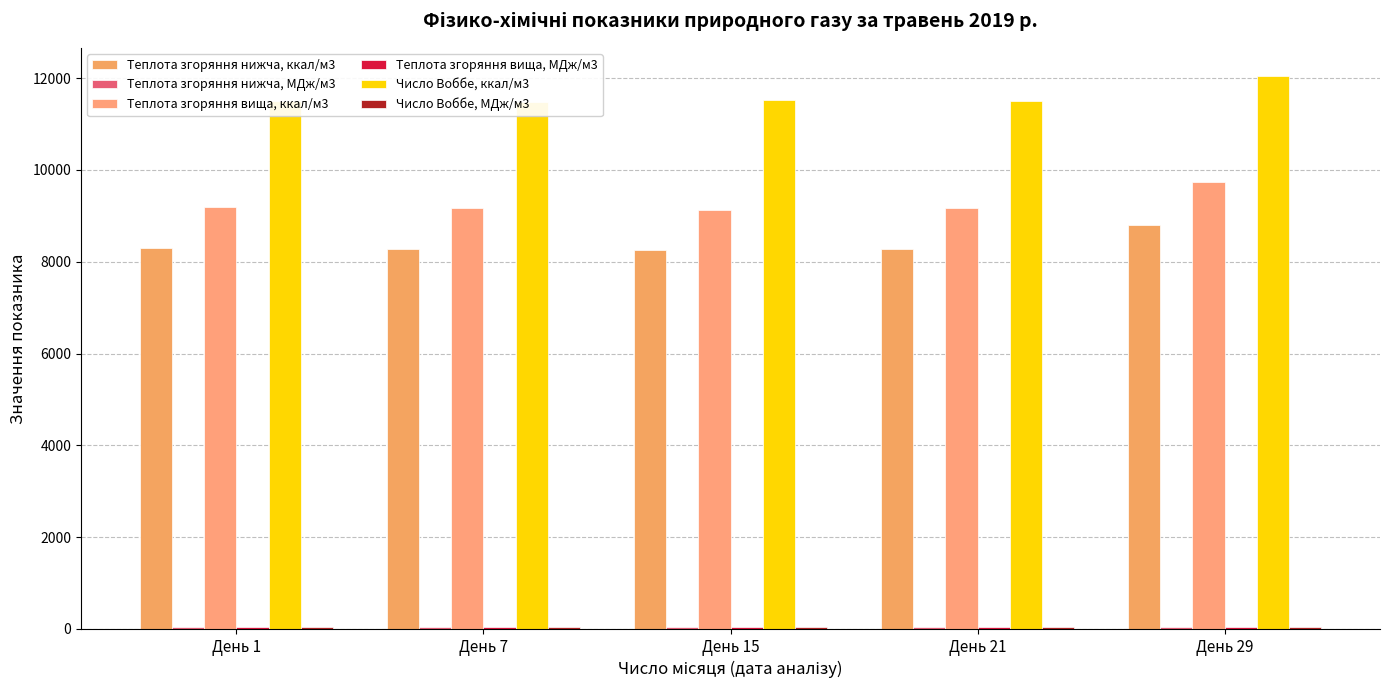

Read the Число Воббе, МДж/м3 value at День 21.

48.1